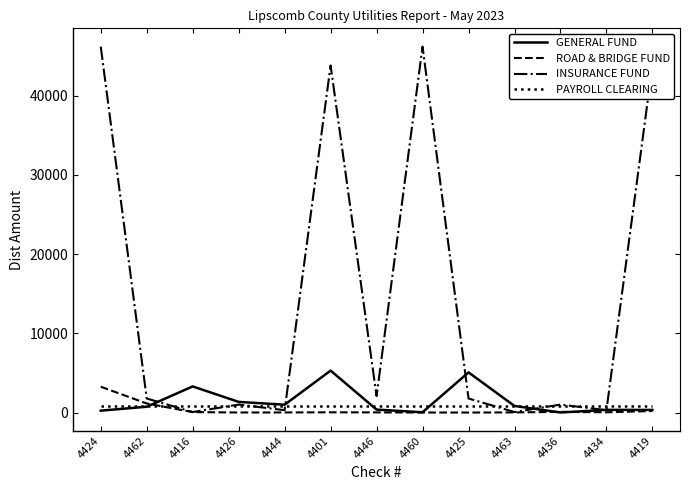

Is this an area chart (filled region under the line)?

No